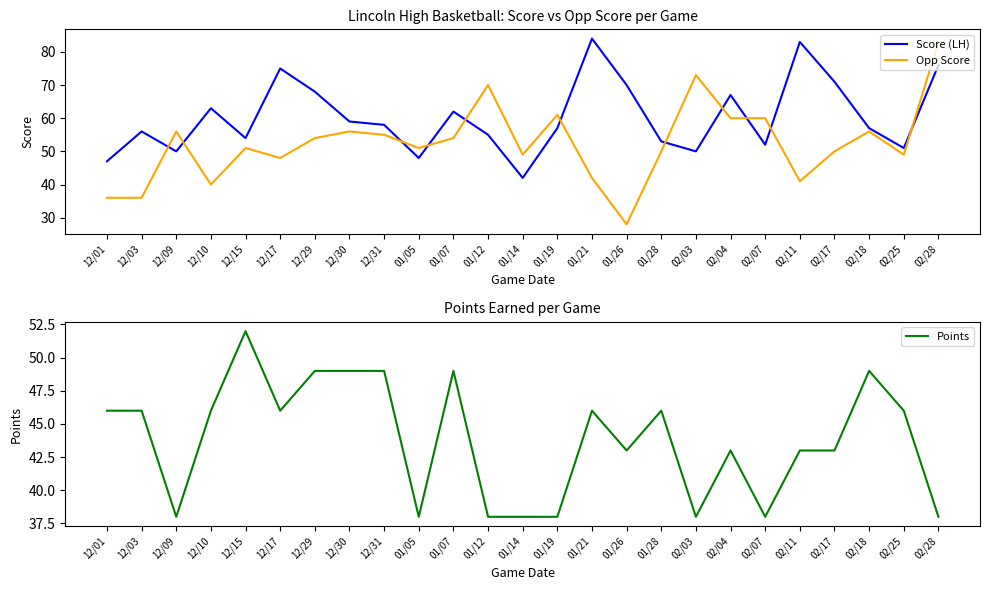

Between 12/10 and 02/11, which series saw the biggest shift?

Score (LH)